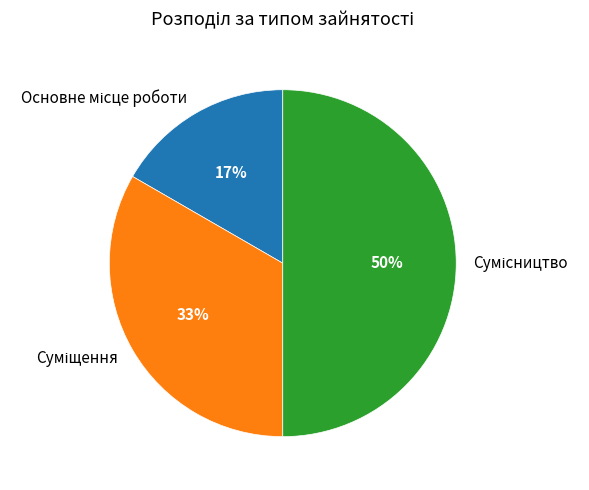

To the nearest percent, what is the difference between the largest and smallest slice percentages?

33%